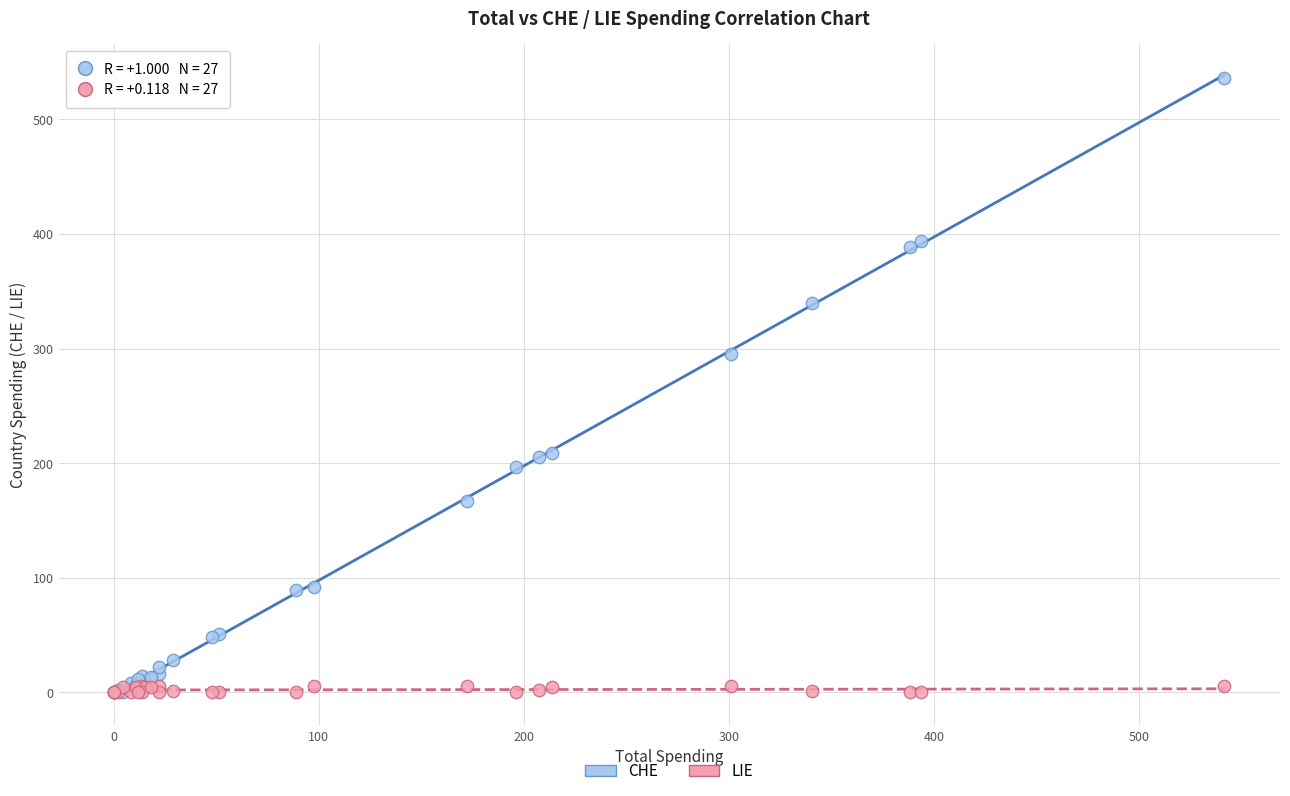

In the CHE series, what Y value is closest to 268?

295.6